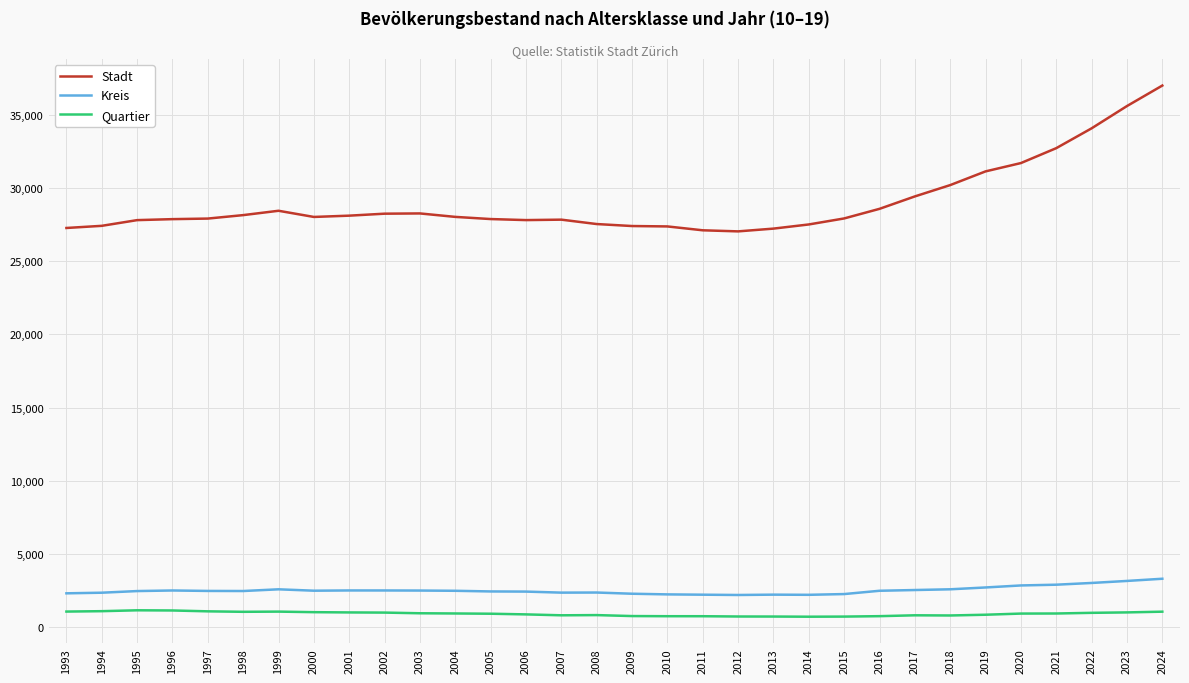

Is it true that Quartier equals 1057 at 1993?

True